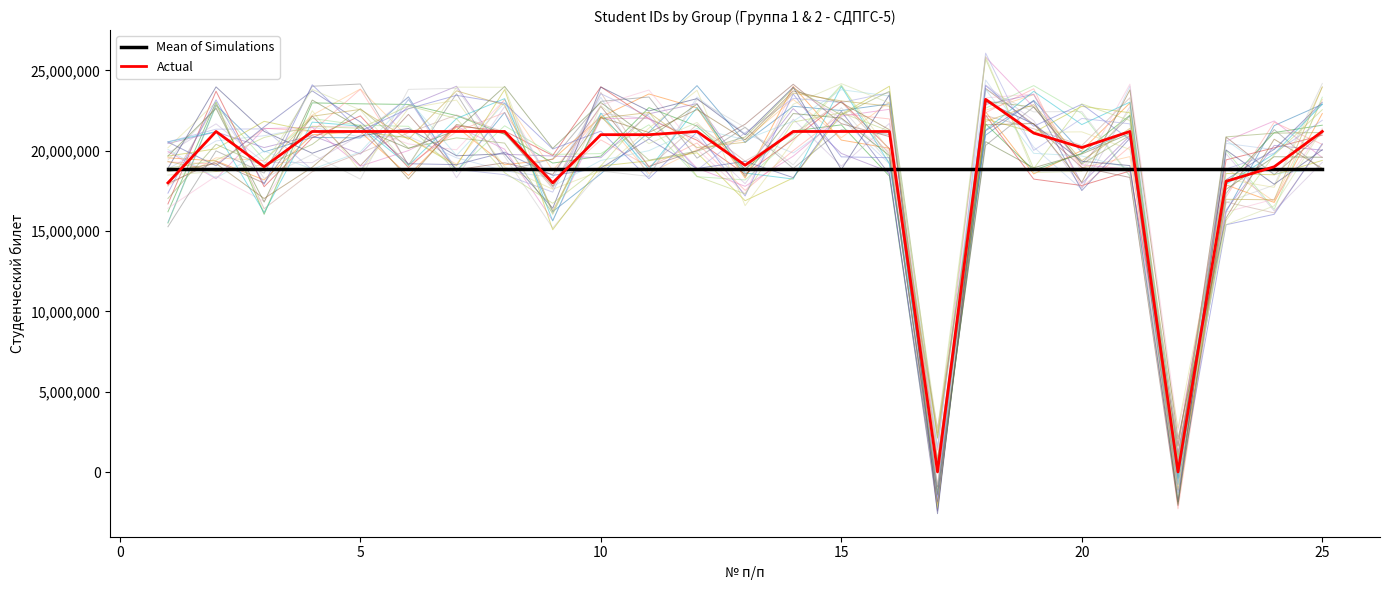

How many series are shown in this chart?

2